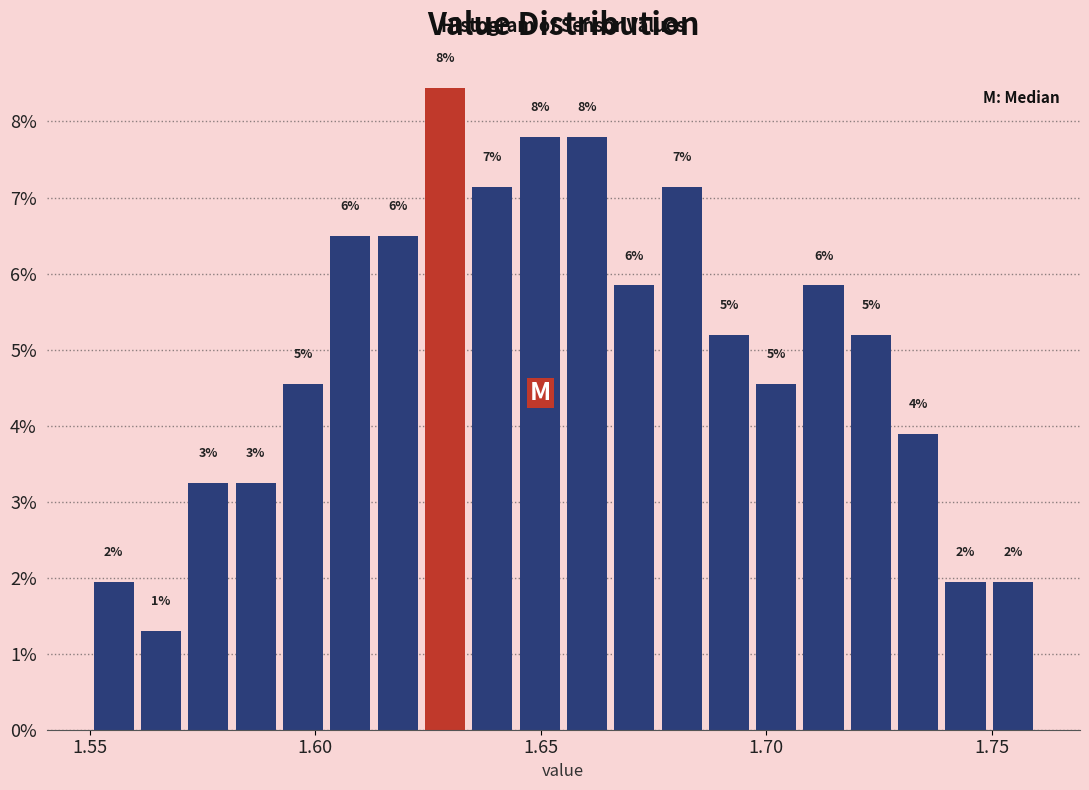

Around what value on the x-axis is the tallest bar? Give the approximate position of its centre, as read against the axis.

1.630